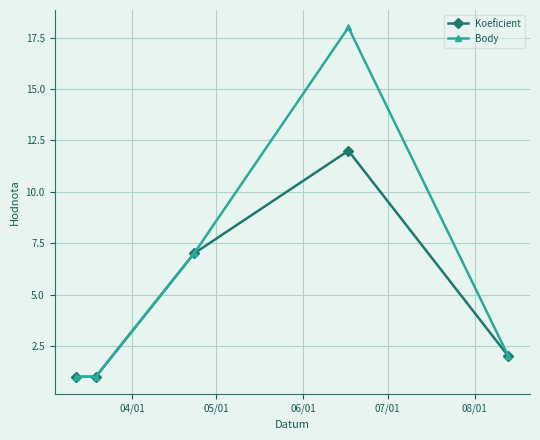

Does the chart display data point markers on the line(s)?

Yes